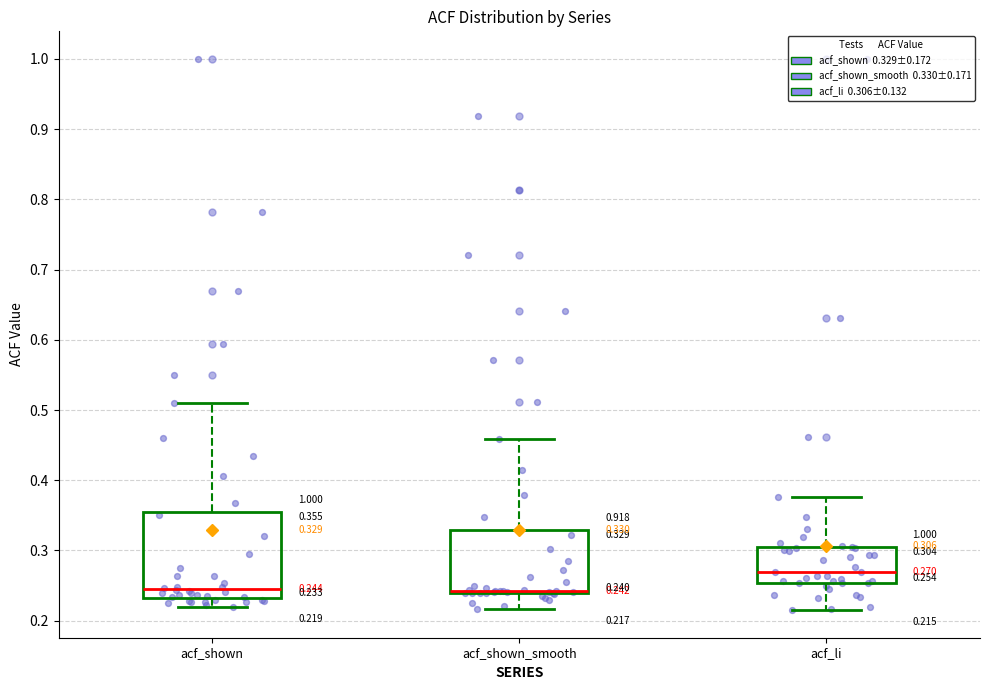

Which box is the tallest, from its lower edge to its upper edge?

acf_shown